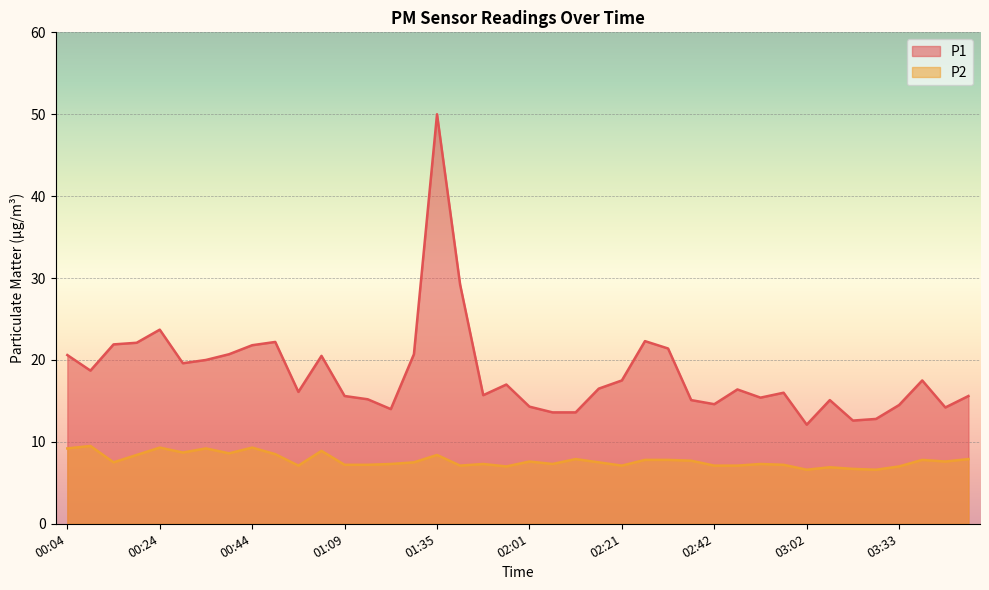

How many values in the P2 series are below 7?

4